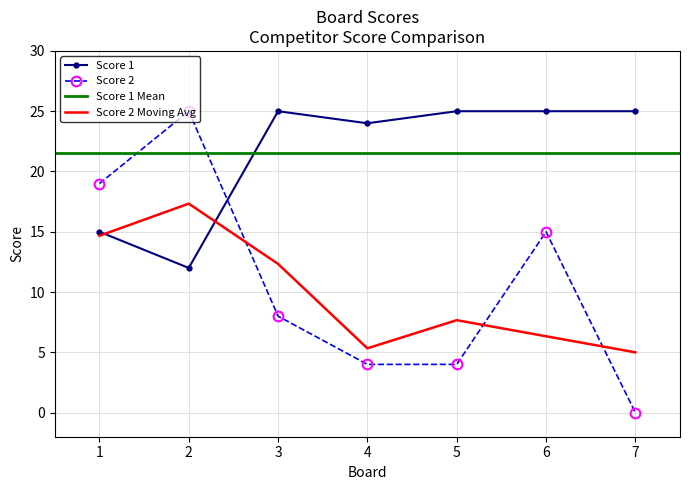

Rank the categories by Score 2 value from highest to lowest.

2, 1, 6, 3, 4, 5, 7